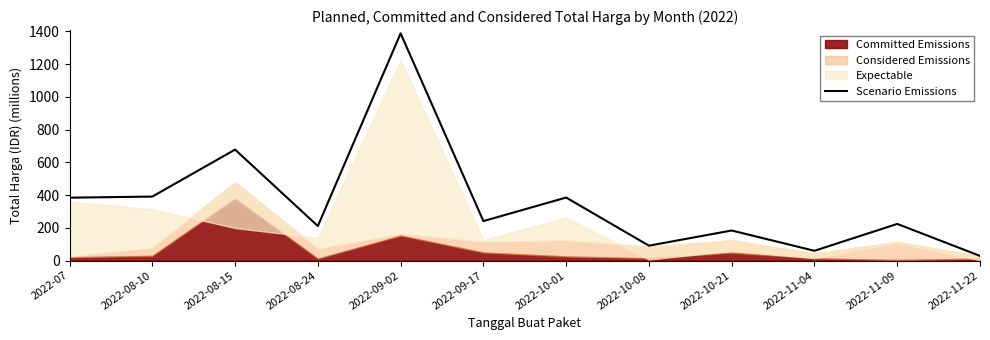

Which category has the highest value in the Scenario Emissions series?

2022-09-02